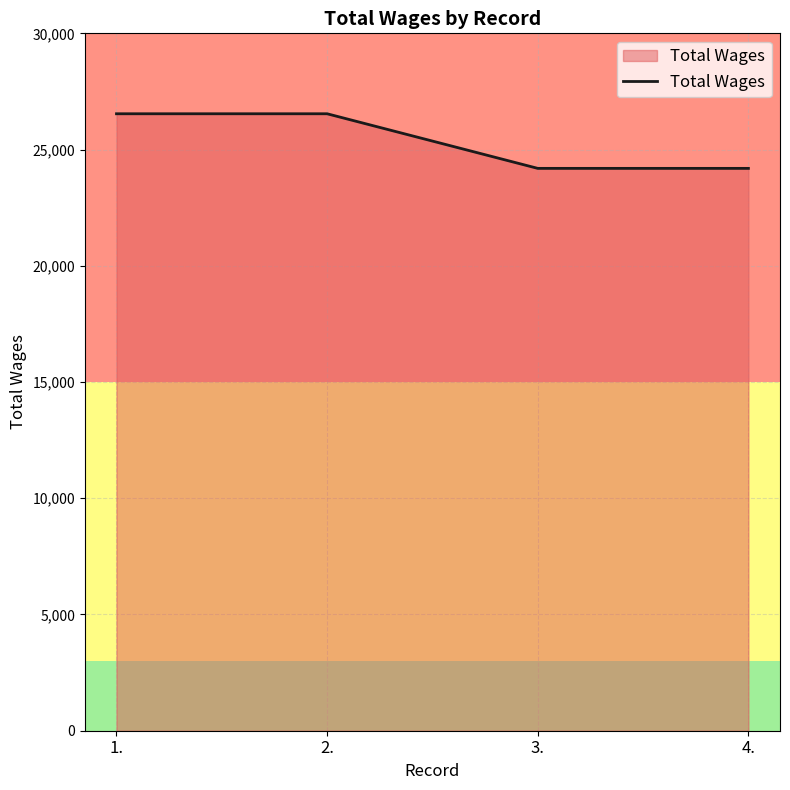

What is the sum of all values?

101462